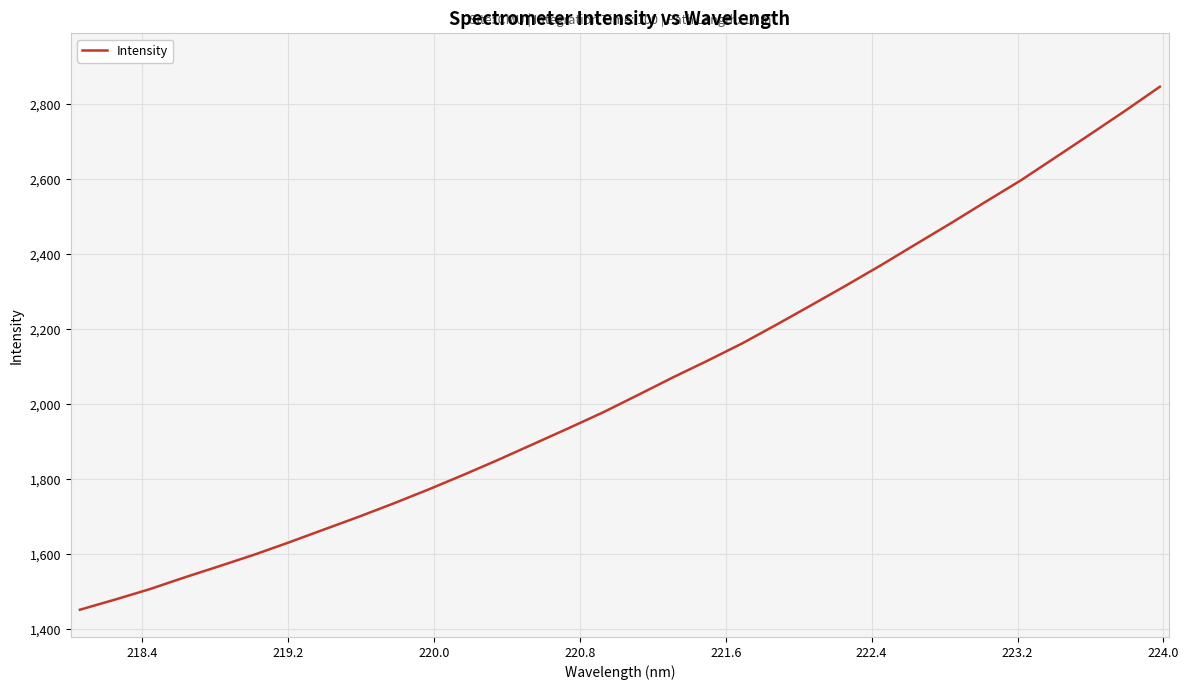

What is the smallest value displayed?

1452.6